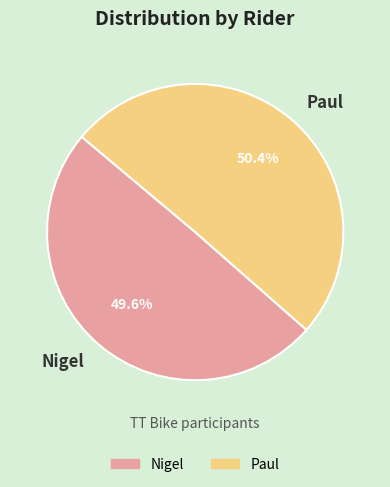

Which slice represents more than half of the pie?

Paul